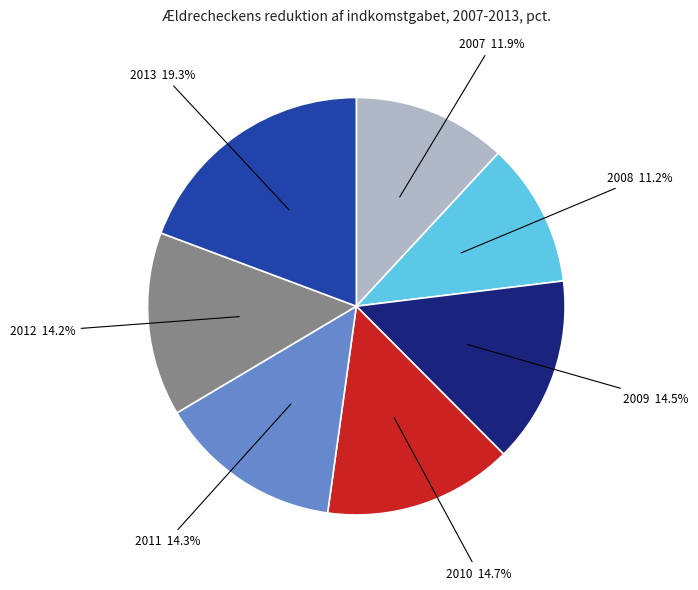

Is there any slice that represents more than half of the pie?

No